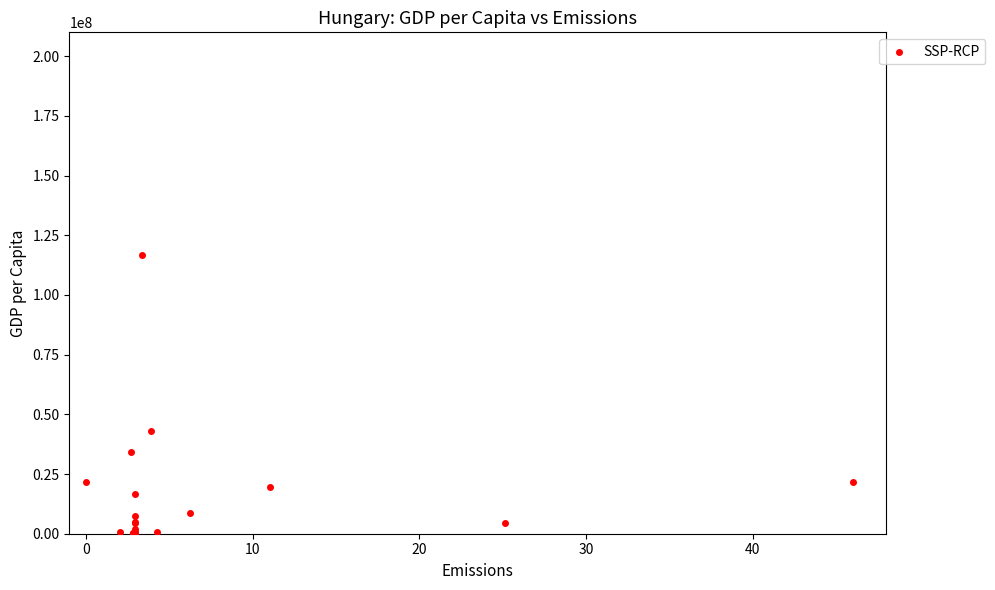

What Y value in the scatter plot is closest to 58351985?

43182159.5